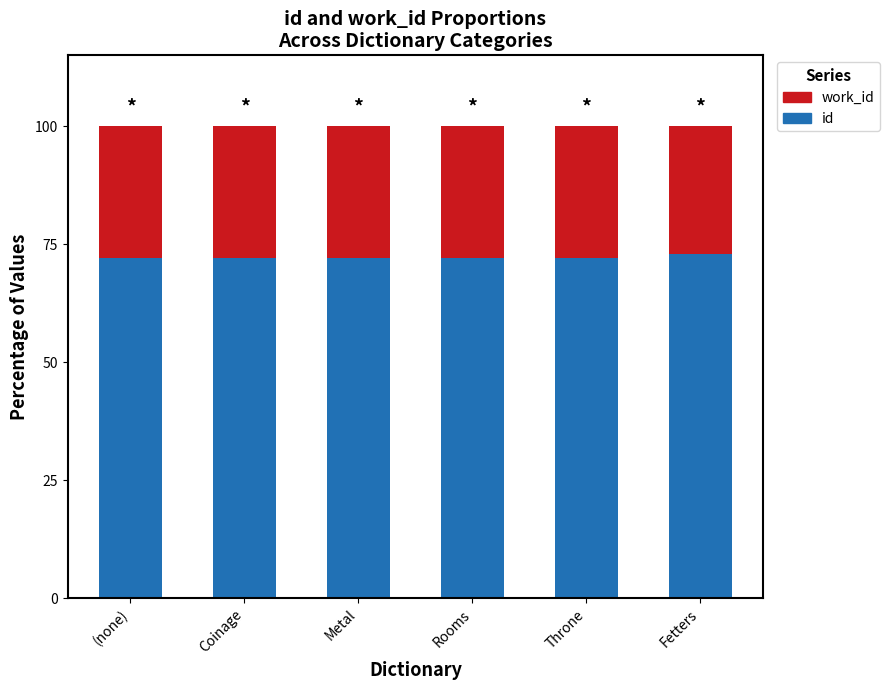

What is the total value across all series at (none)?

100.0